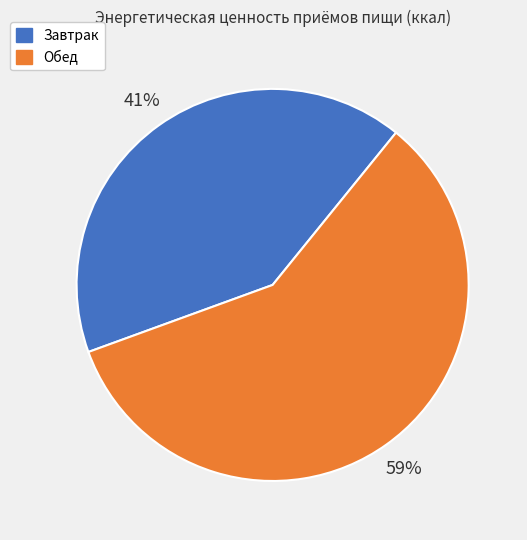

What percentage is the Обед slice, to the nearest percent?

59%